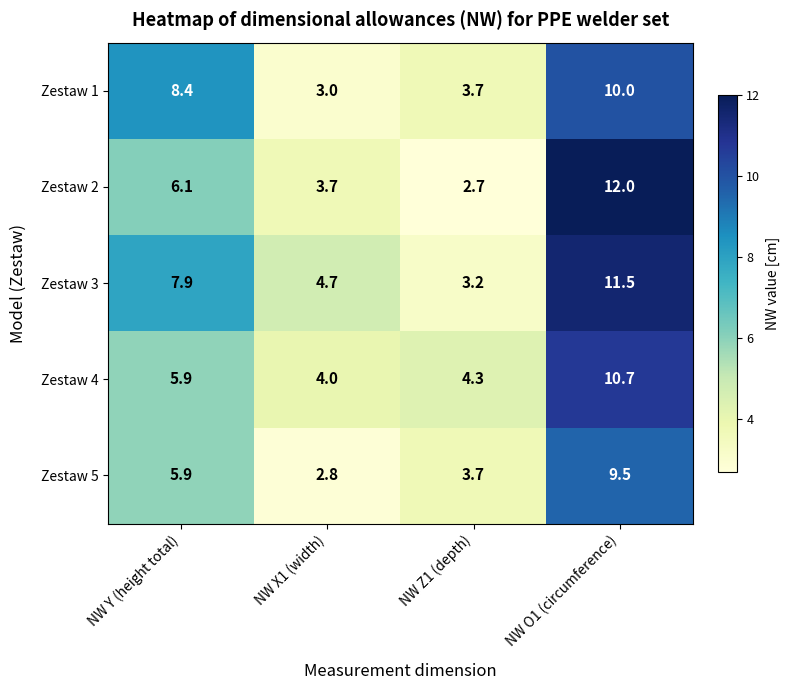

What is the maximum value shown in the chart?

12.0